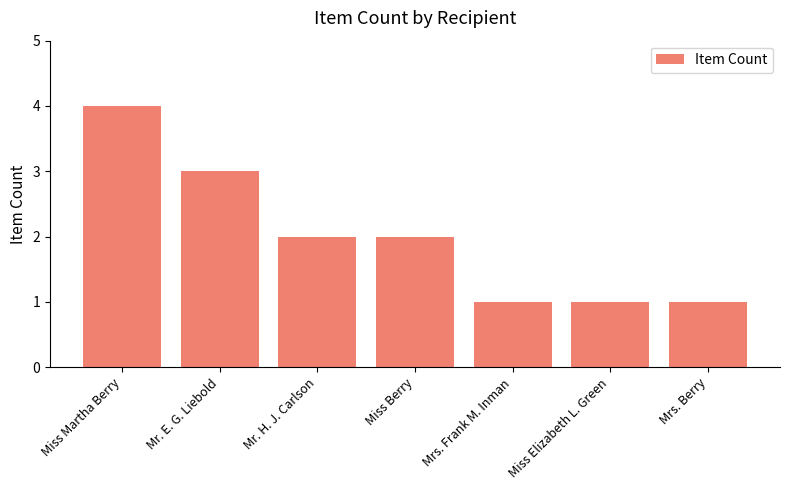

What is the ratio of the value at Mr. H. J. Carlson to the value at Miss Berry?

1.0